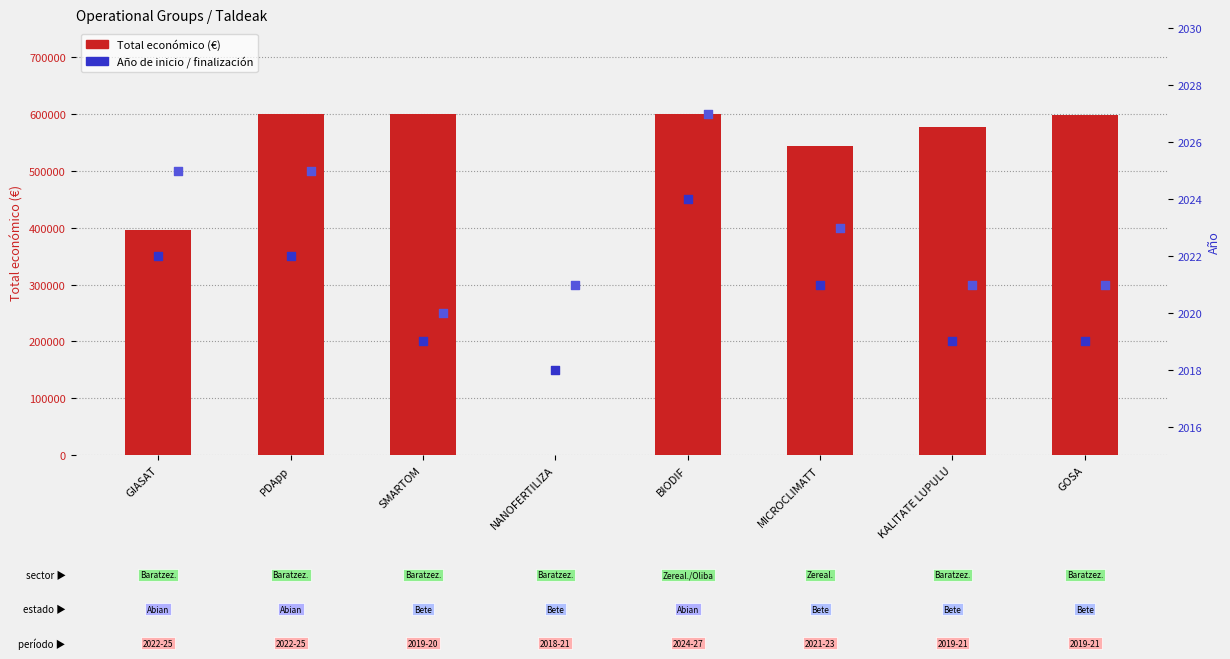

Which series has the largest Y range (max minus min)?

Total económico (€)